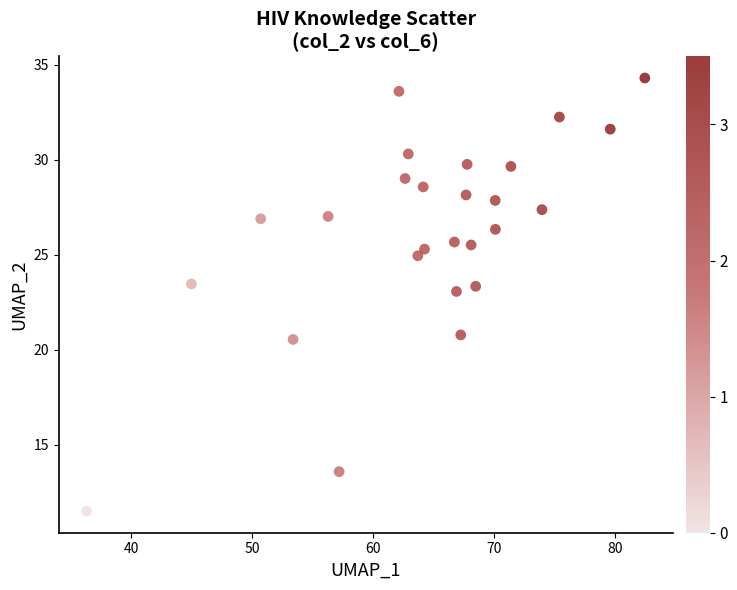

What is the range of X values (max minus min)?

46.2